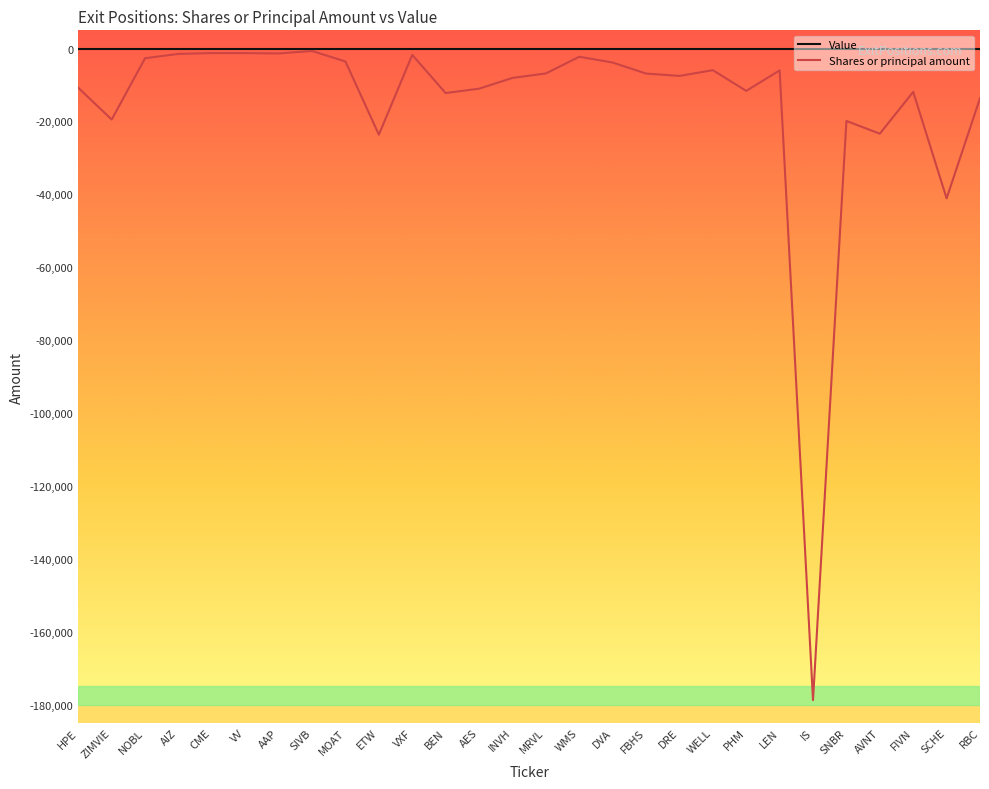

What position from the right is NOBL?

26